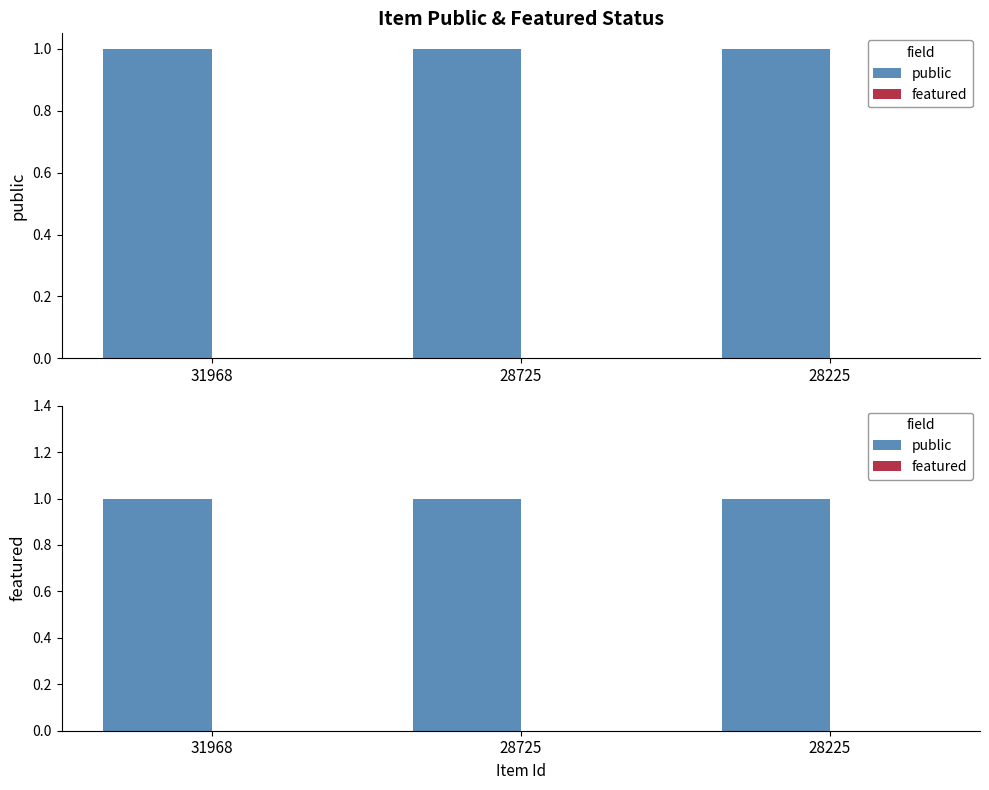

At how many categories does at least one series exceed 0?

3